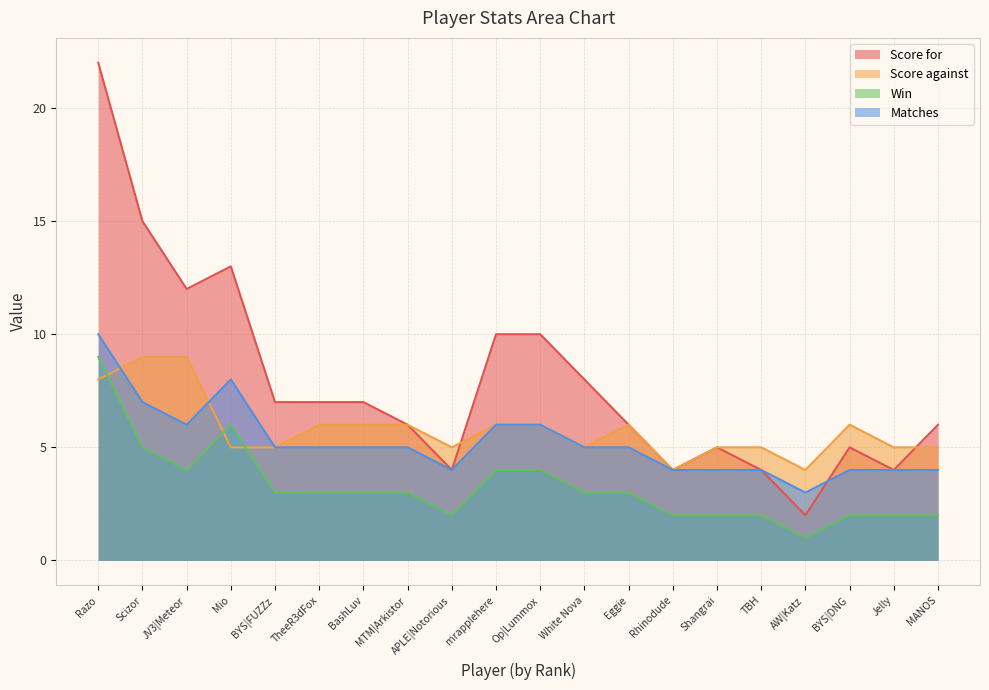

What is the label of the 17th point from the right?

Mio